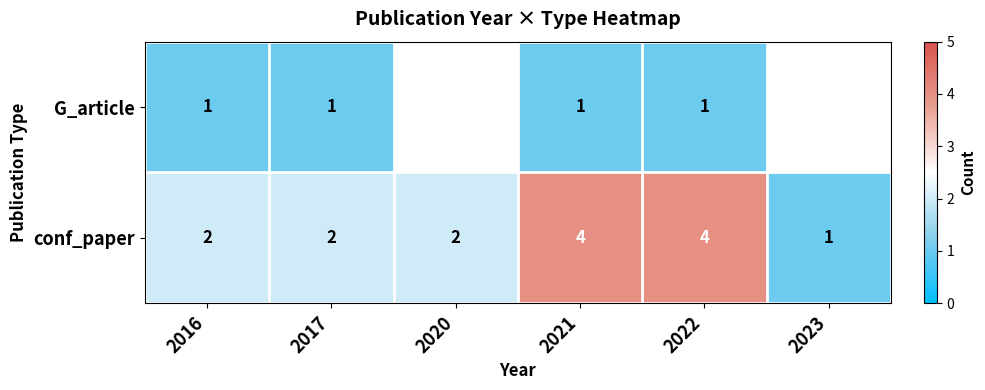

At how many categories does at least one series exceed 3?

2